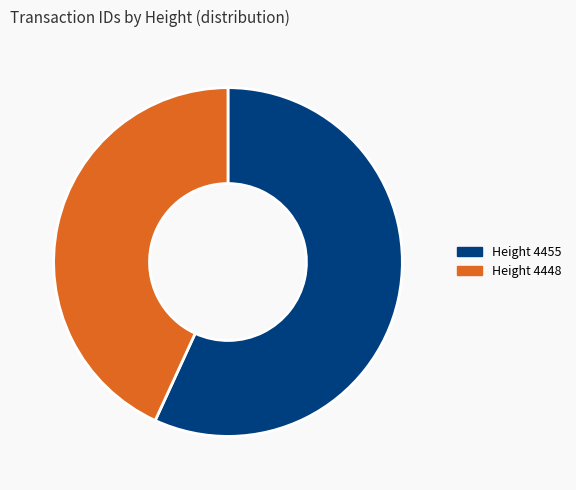

Rank the categories by value from highest to lowest.

Height 4455, Height 4448